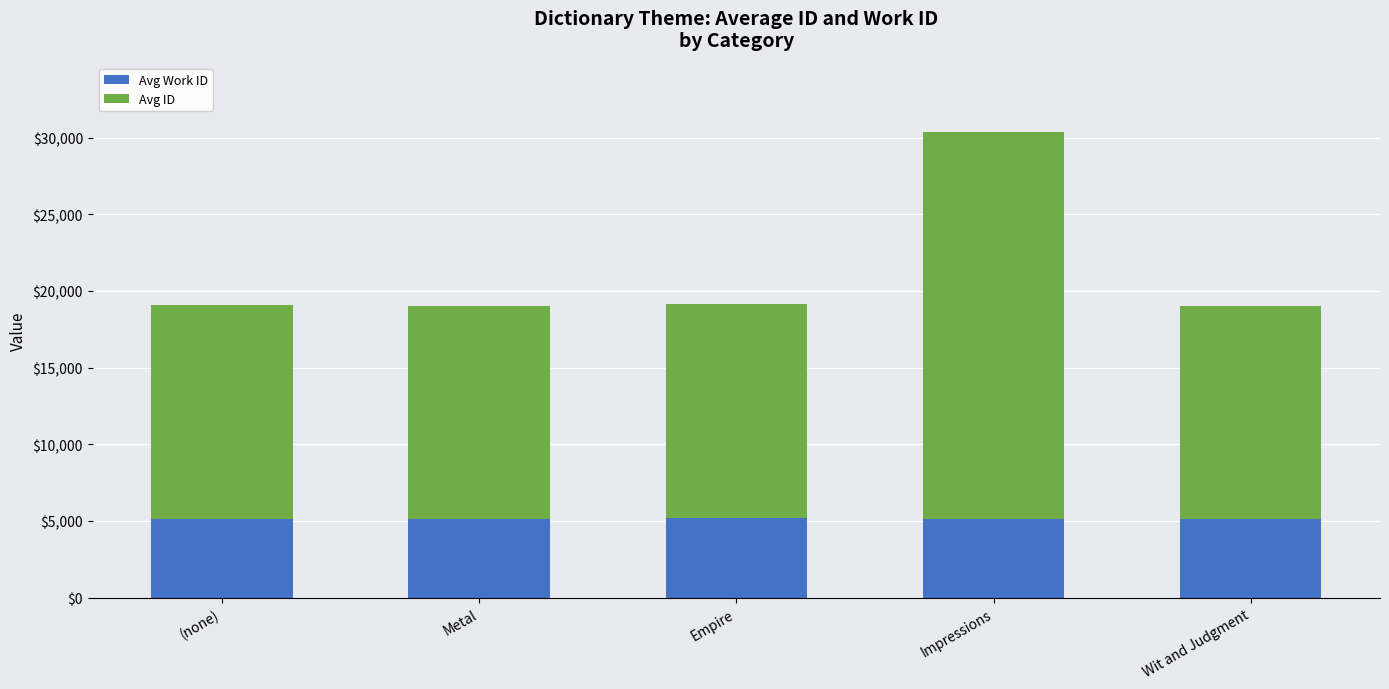

What is the sum of all Avg Work ID values?

25647.0